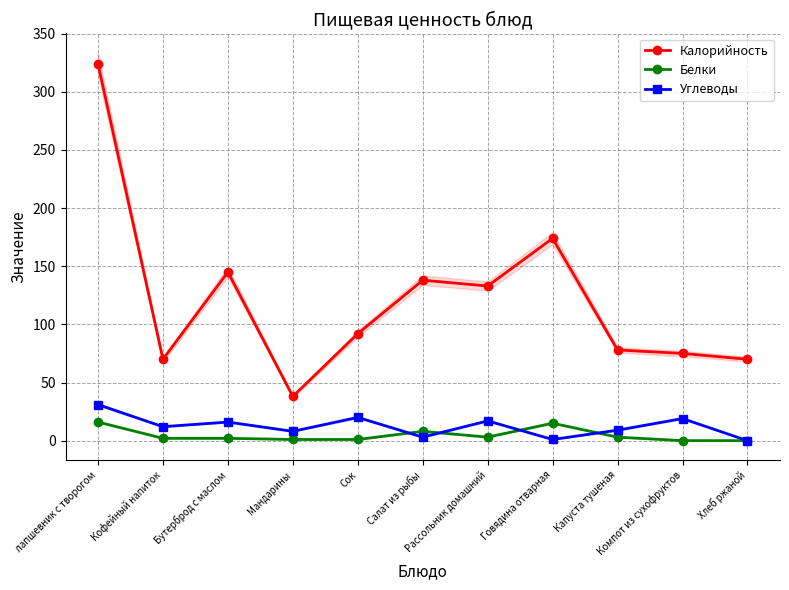

At Салат из рыбы, list the series in order from smallest to largest.

Углеводы, Белки, Калорийность